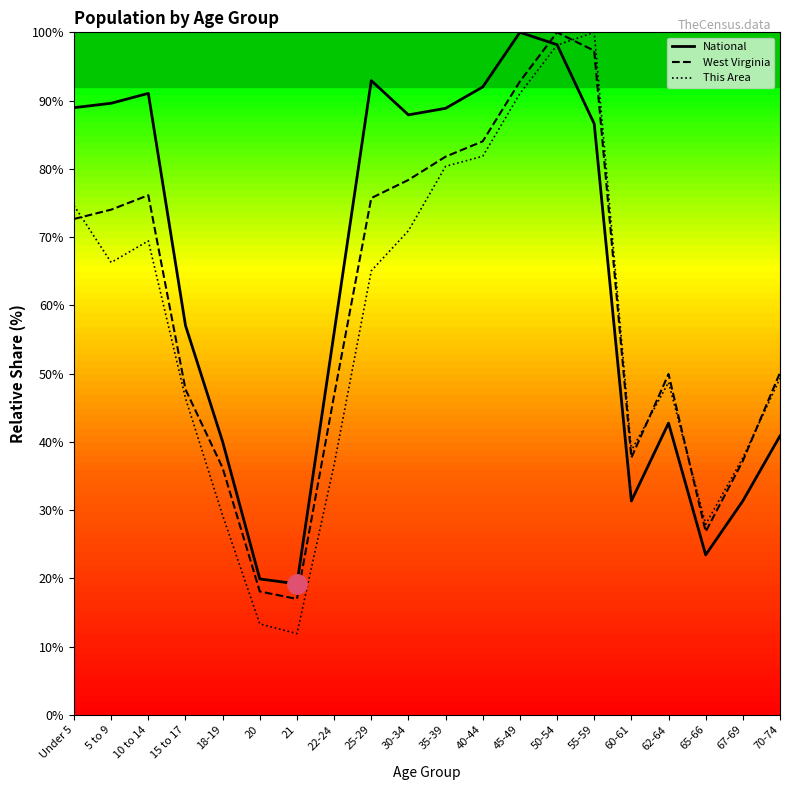

What are all the series names shown in the legend?

National, West Virginia, This Area